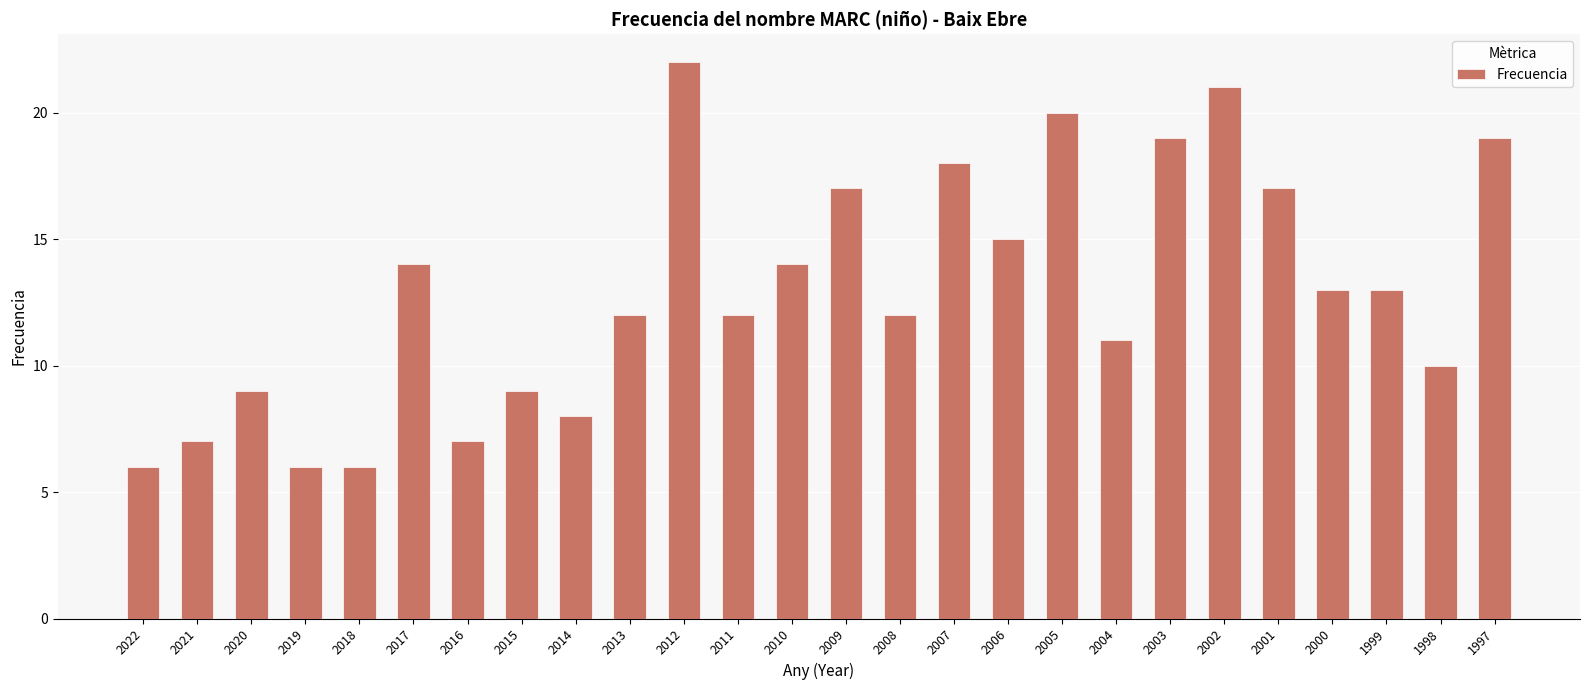

Is it true that the value at 2007 is 18?

True